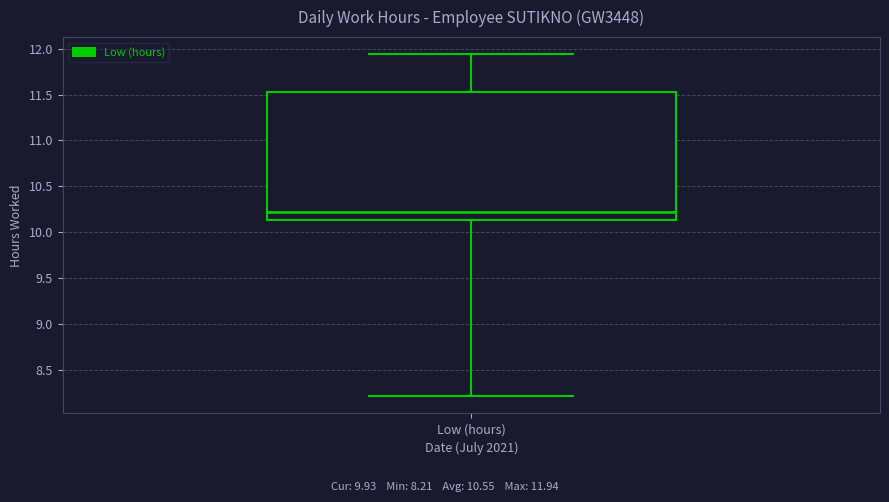

Where does the upper whisker of the box for Low (hours) end on the y-axis? The values are not printed on the chart, so give them approximately, as read against the axis.

11.95